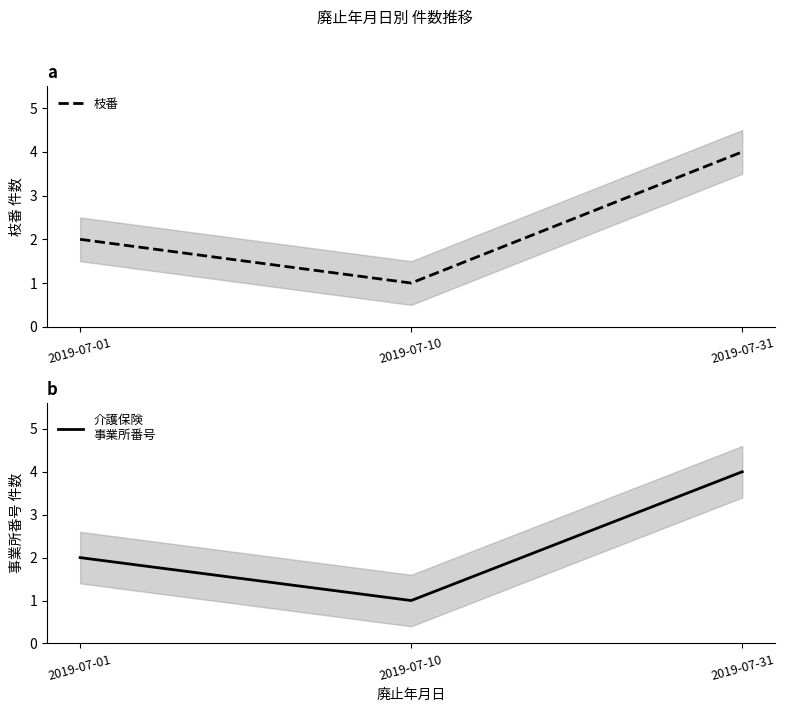

What is the difference between the maximum and minimum values in the 枝番 series?

3